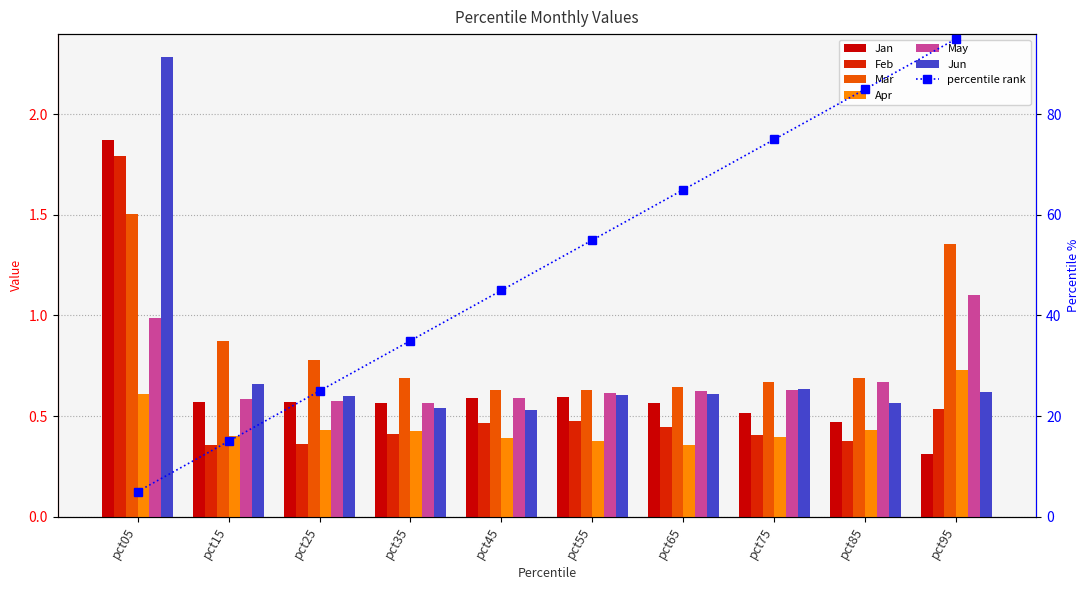

At which category is the sum across all series the highest?

pct05